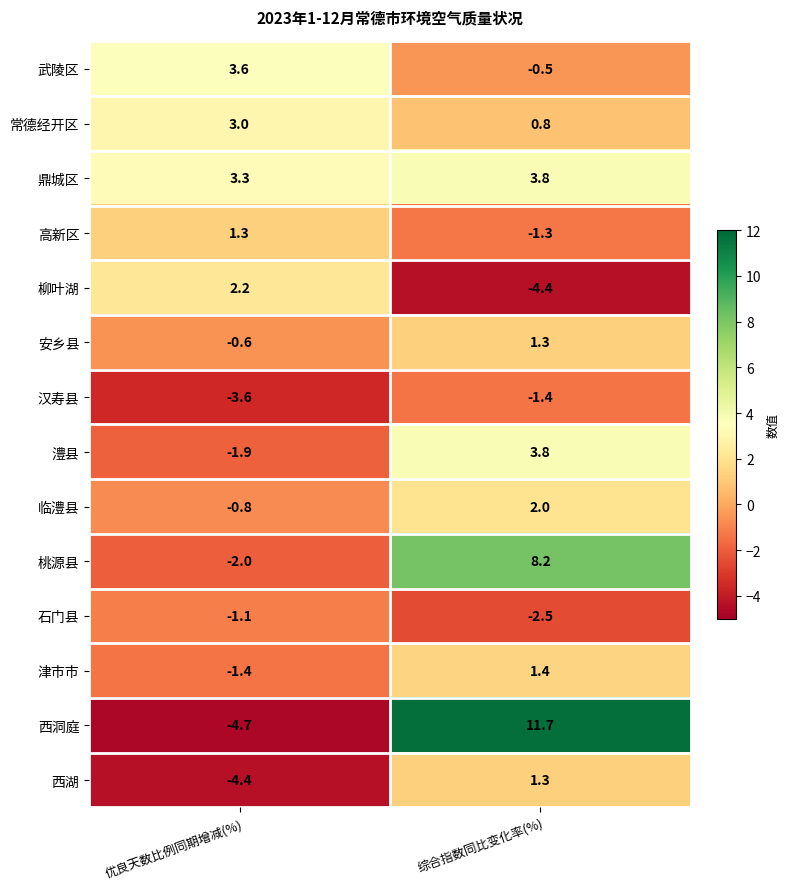

Which category has the lowest value across all series?

优良天数比例同期增减(%)